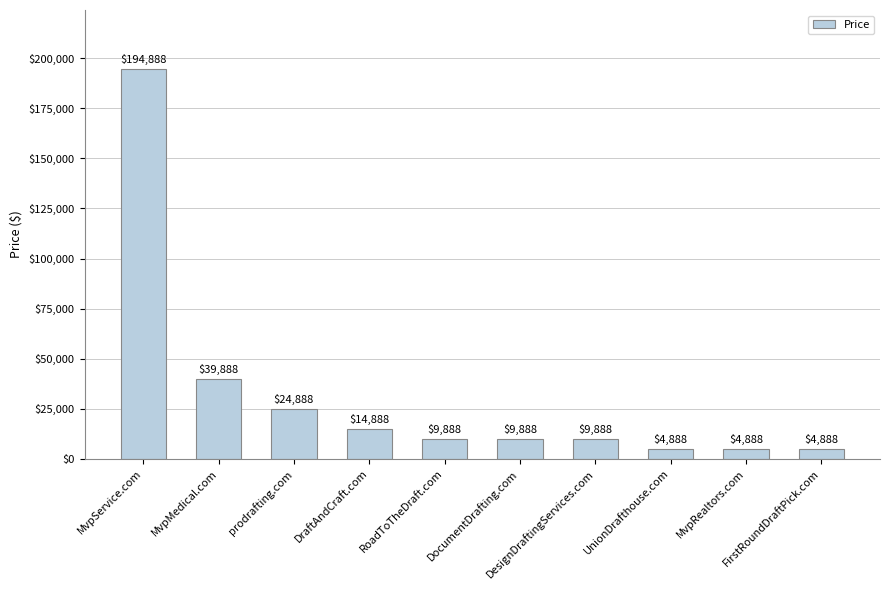

Reading left to right, what are all the values shown in this chart?

MvpService.com=194888	MvpMedical.com=39888	prodrafting.com=24888	DraftAndCraft.com=14888	RoadToTheDraft.com=9888	DocumentDrafting.com=9888	DesignDraftingServices.com=9888	UnionDrafthouse.com=4888	MvpRealtors.com=4888	FirstRoundDraftPick.com=4888